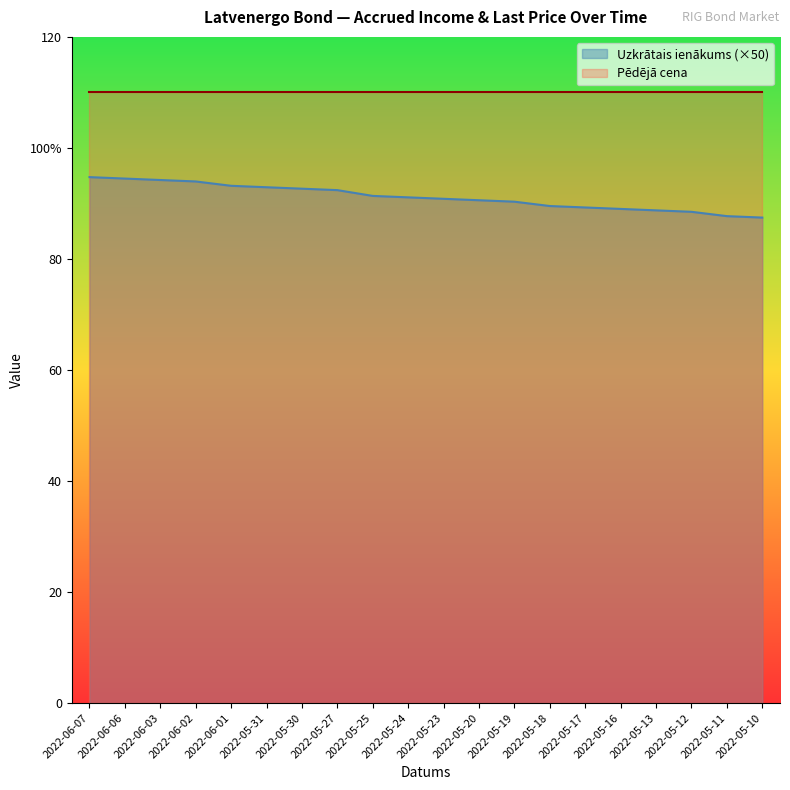

Reading left to right, transcribe all the data shown in this chart.

2022-06-07=94.7	2022-06-06=94.5	2022-06-03=94.2	2022-06-02=94.0	2022-06-01=93.2	2022-05-31=92.9	2022-05-30=92.7	2022-05-27=92.4	2022-05-25=91.4	2022-05-24=91.1	2022-05-23=90.8	2022-05-20=90.6	2022-05-19=90.3	2022-05-18=89.5	2022-05-17=89.3	2022-05-16=89.0	2022-05-13=88.8	2022-05-12=88.5	2022-05-11=87.7	2022-05-10=87.5